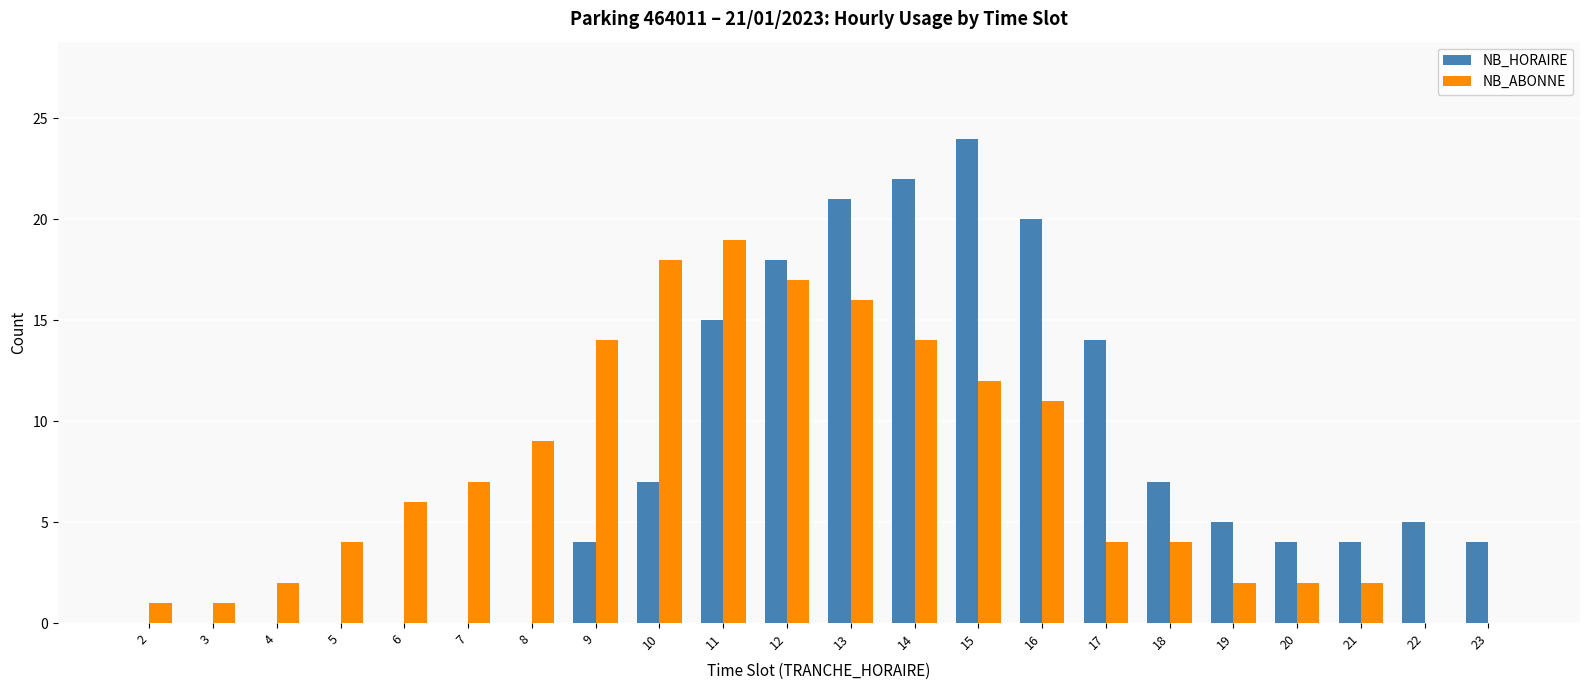

Which series has the widest spread of values?

NB_HORAIRE